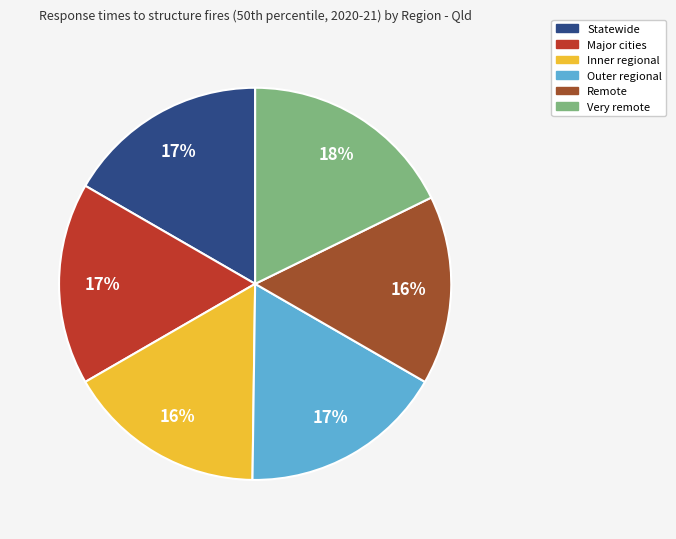

Does Very remote represent more than half of the total?

No